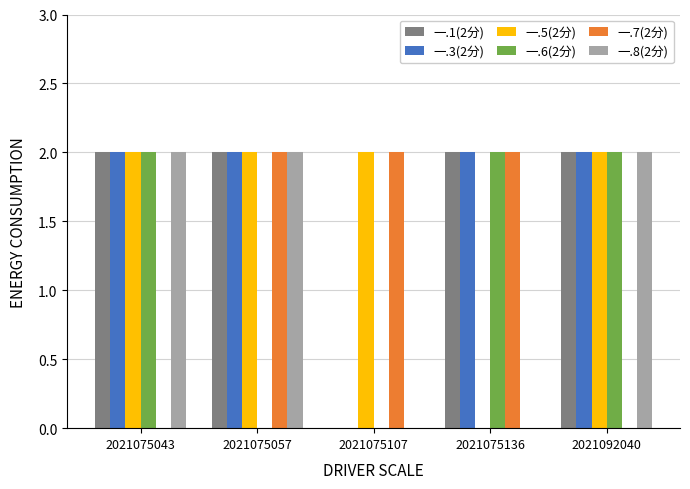

True or false: 一.7(2分) has a value of 0 at 2021075043.

True